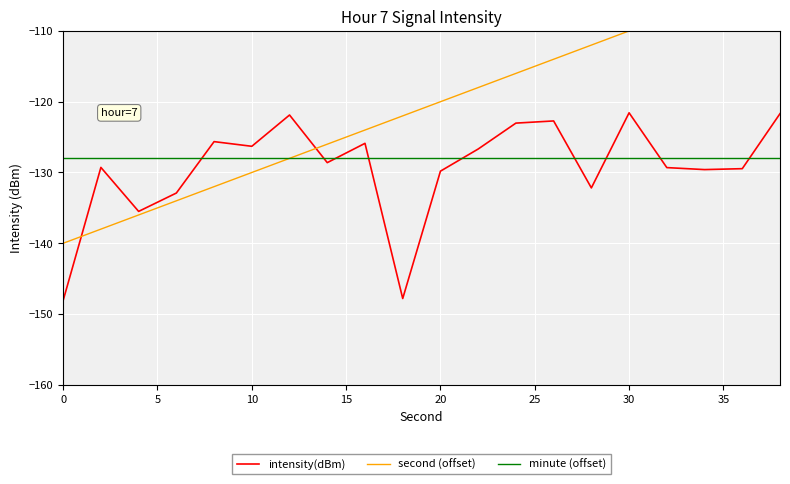

Which series has the largest total across all categories?

second (offset)